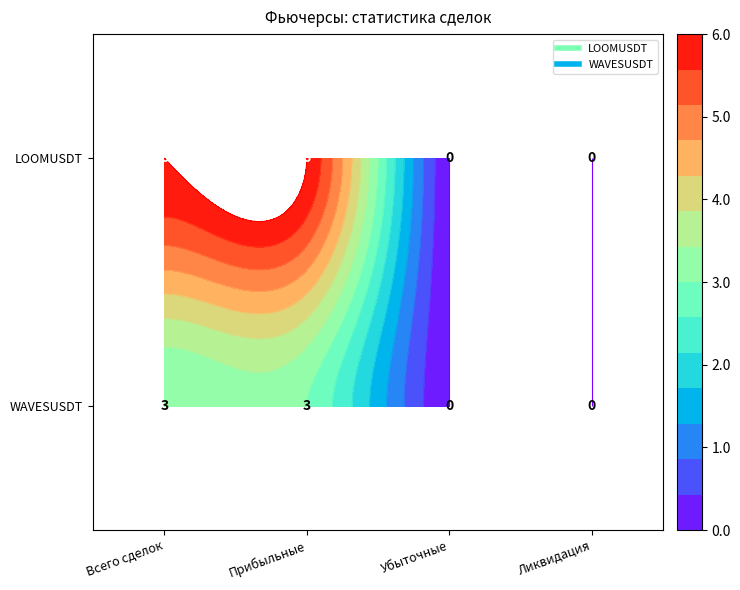

Reading left to right, extract all data points from this chart.

LOOMUSDT: 6	6	0	0
WAVESUSDT: 3	3	0	0